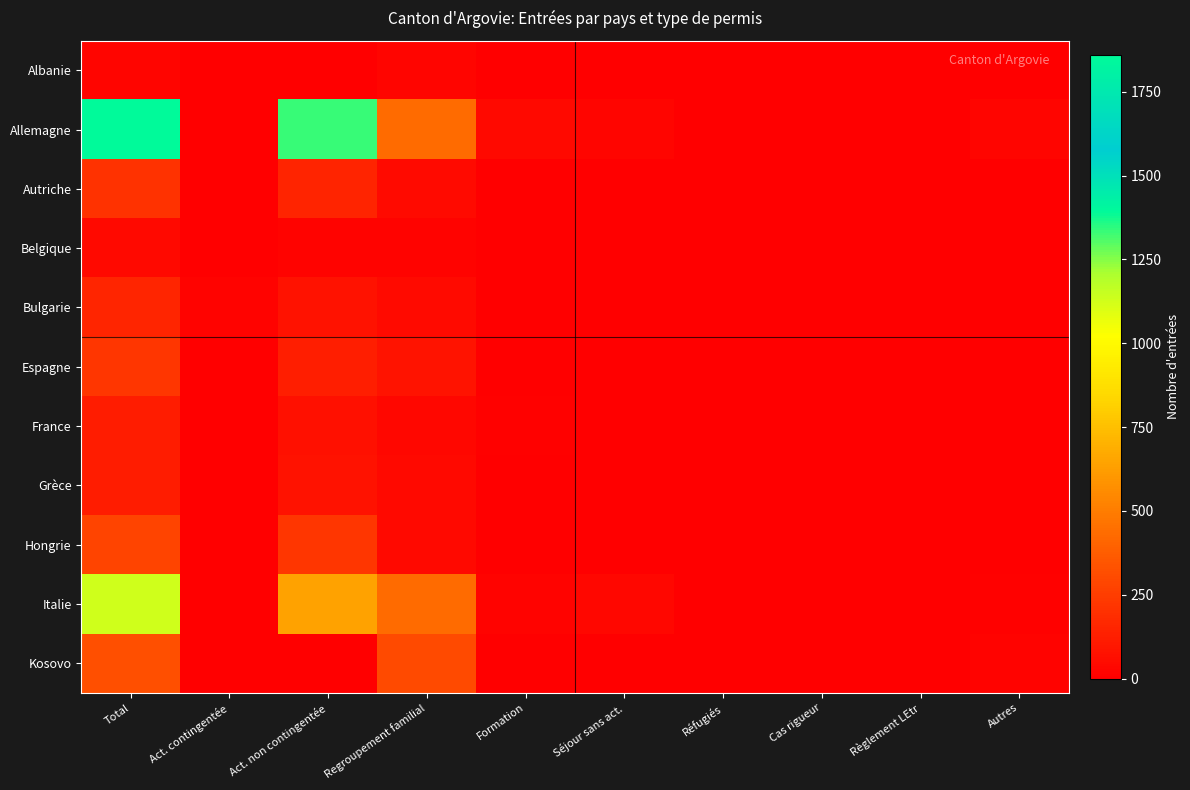

Which category has the highest value across all series?

Total